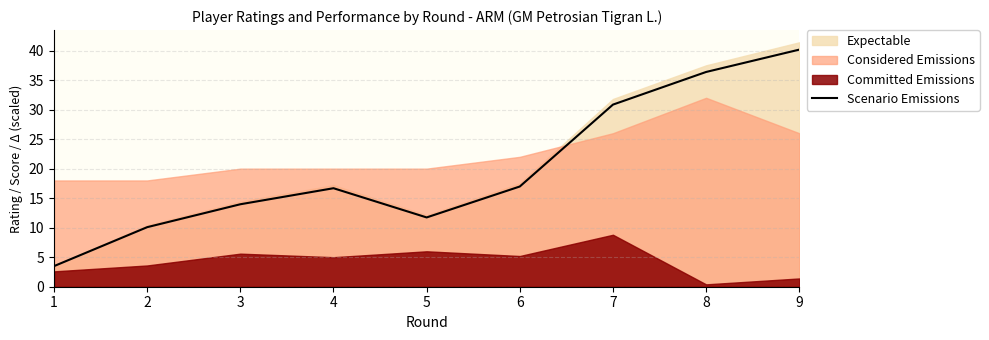

How many interior local peaks (higher than both neighbors) does the data have?

1